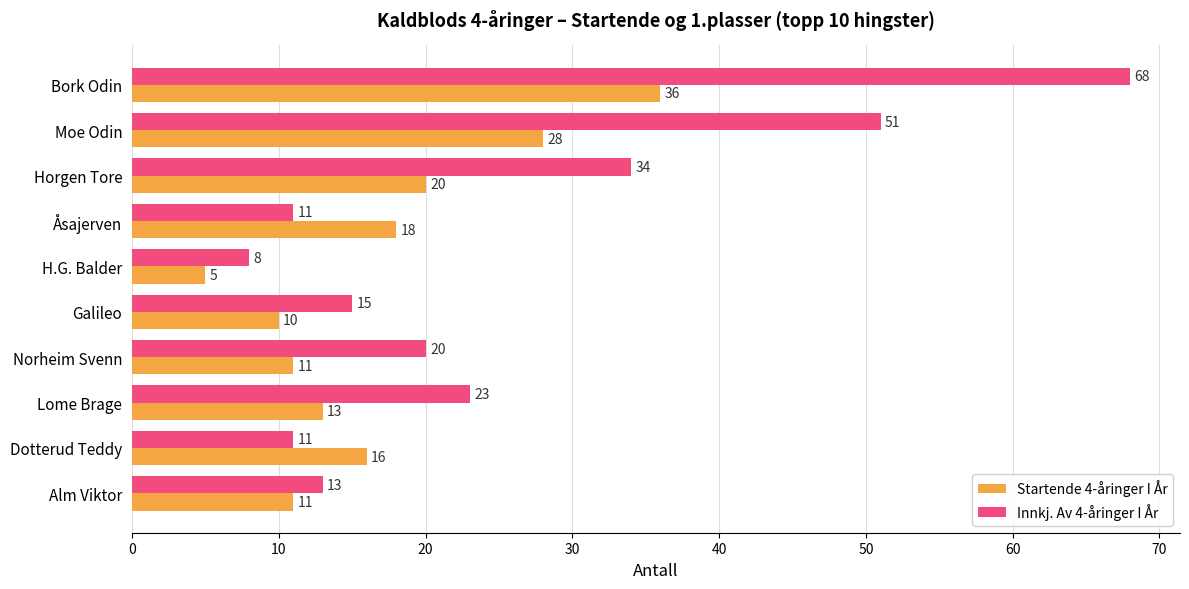

At which label is Innkj. Av 4-åringer I År closest to 38?

Horgen Tore